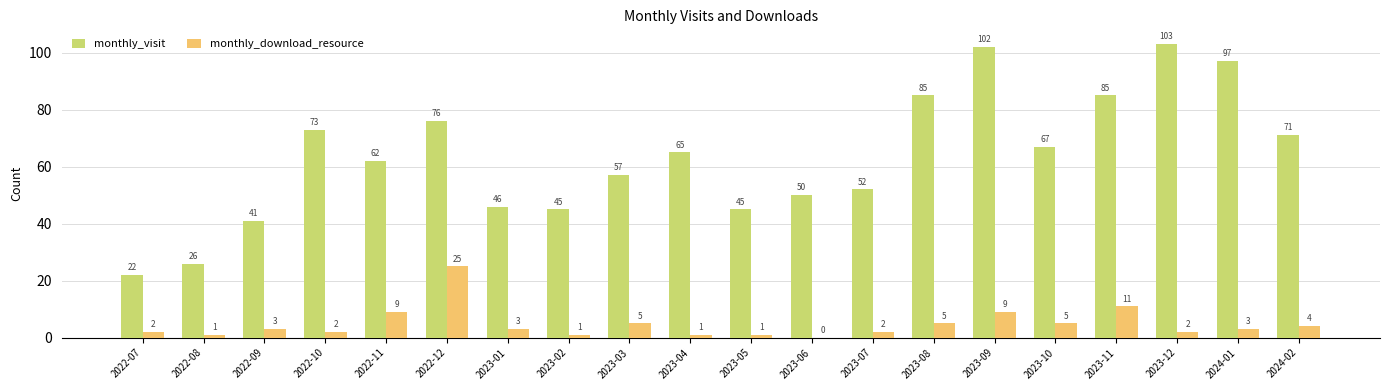

Reading left to right, list all the values displayed in this chart.

monthly_visit: 2022-07=22	2022-08=26	2022-09=41	2022-10=73	2022-11=62	2022-12=76	2023-01=46	2023-02=45	2023-03=57	2023-04=65	2023-05=45	2023-06=50	2023-07=52	2023-08=85	2023-09=102	2023-10=67	2023-11=85	2023-12=103	2024-01=97	2024-02=71
monthly_download_resource: 2022-07=2	2022-08=1	2022-09=3	2022-10=2	2022-11=9	2022-12=25	2023-01=3	2023-02=1	2023-03=5	2023-04=1	2023-05=1	2023-06=0	2023-07=2	2023-08=5	2023-09=9	2023-10=5	2023-11=11	2023-12=2	2024-01=3	2024-02=4